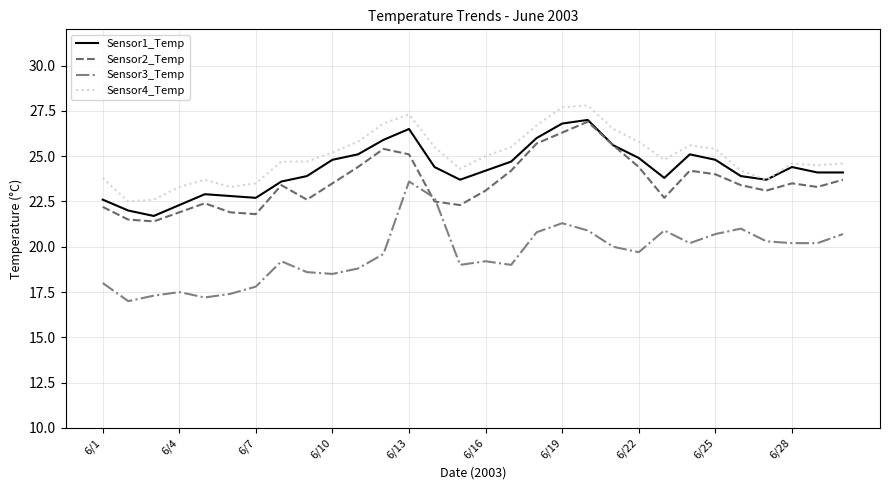

What is the lowest value of the Sensor2_Temp series?

21.4